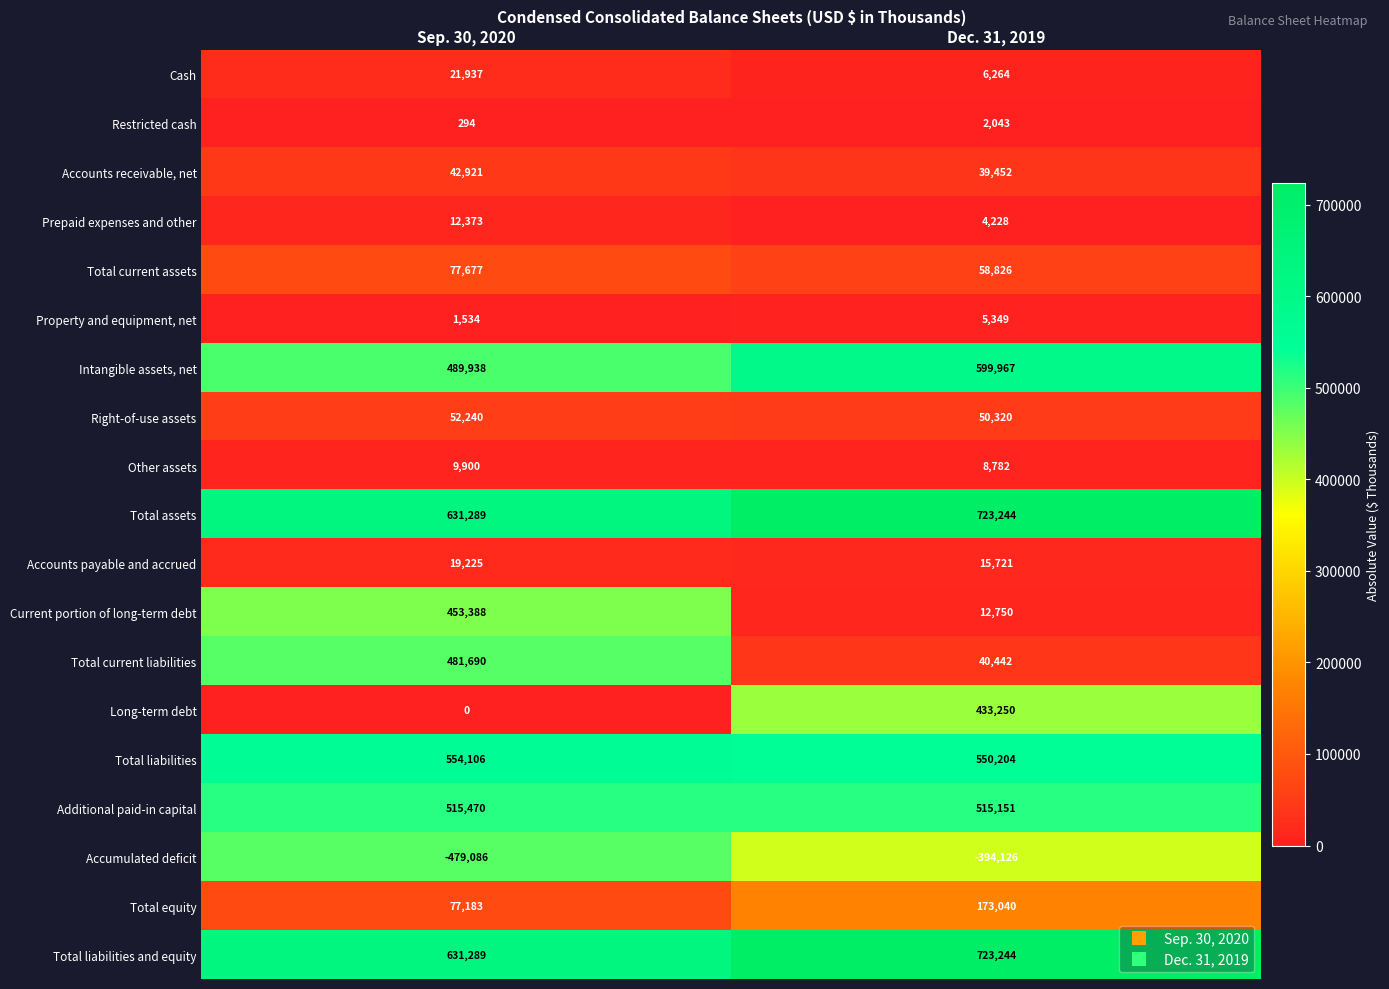

Read the Intangible assets, net value at Dec. 31, 2019, to the nearest 100.

600000